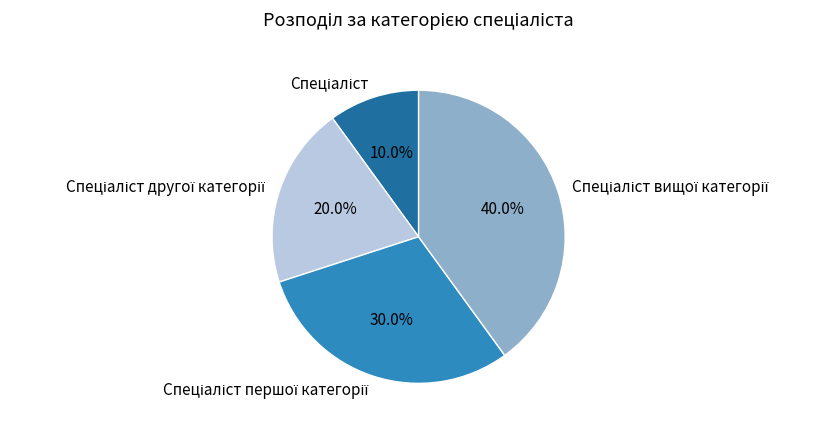

How many segments does this pie chart have?

4